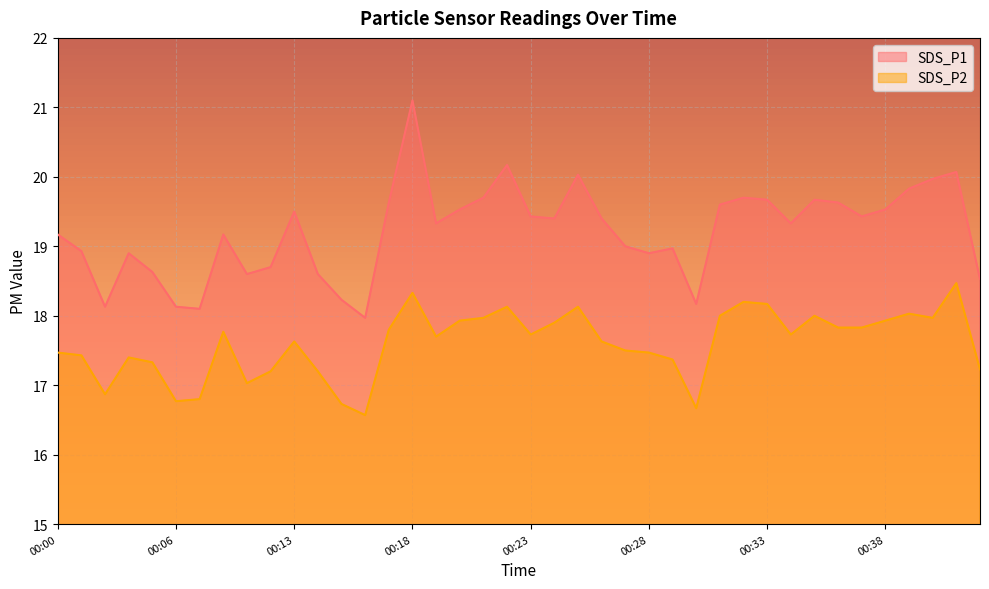

What is the value of the SDS_P1 point at the 35th from the left?

19.4